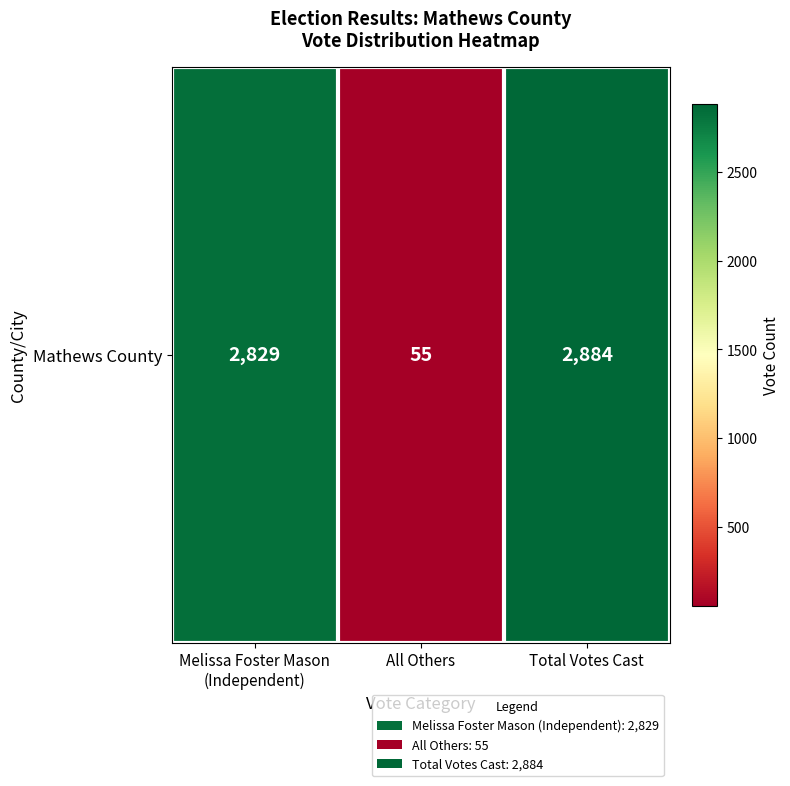

What value does the data have at Total Votes Cast, to the nearest 100?

2900